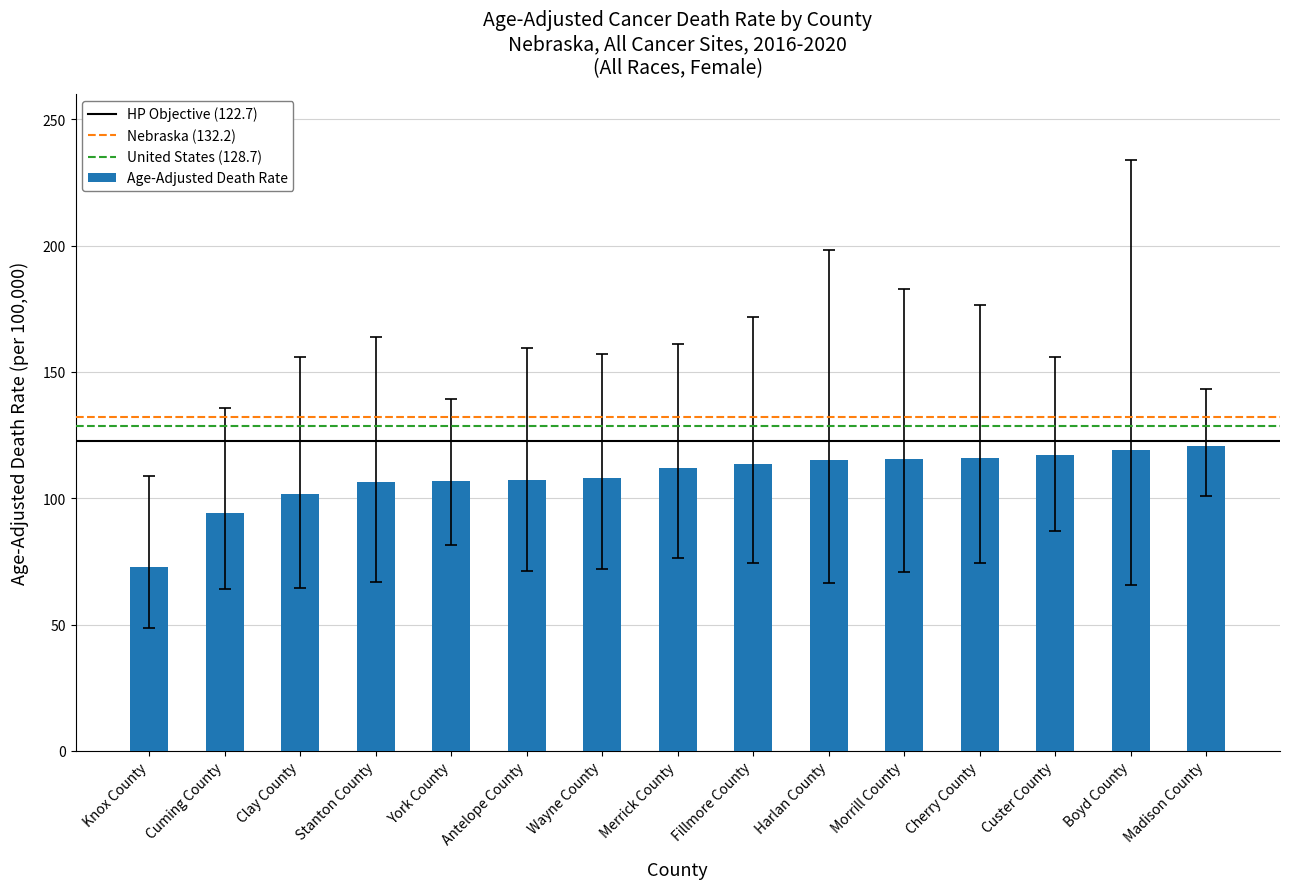

What is the approximate value at Cherry County?

116.1